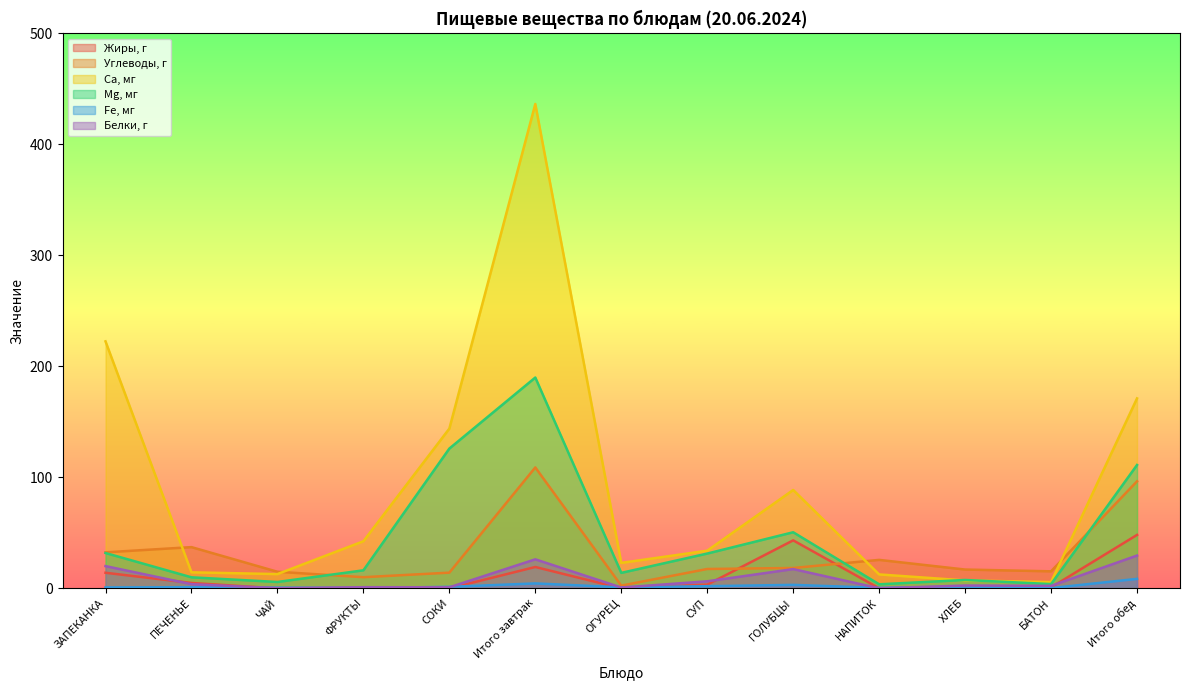

Reading right to left, list all the values displayed in this chart.

Жиры, г: 48.2	0.9	0.4	0.1	43.3	3.4	0.1	19.3	0.0	0.3	0.0	4.9	14.1
Углеводы, г: 96.5	15.4	17.0	25.7	18.4	17.5	2.5	109.0	14.2	10.1	15.0	37.2	32.5
Са, мг: 171.2	5.7	7.2	12.6	88.7	34.0	23.0	436.5	144.0	42.5	12.9	14.5	222.6
Mg, мг: 111.2	3.9	7.6	3.7	50.6	31.4	14.0	190.0	126.0	16.3	5.8	10.0	31.9
Fе, мг: 8.6	0.3	1.6	0.5	3.2	2.0	1.0	4.5	1.4	0.4	0.7	1.1	0.9
Белки, г: 29.6	2.3	2.6	0.1	17.4	6.4	0.8	26.2	1.0	1.1	0.2	3.8	20.1